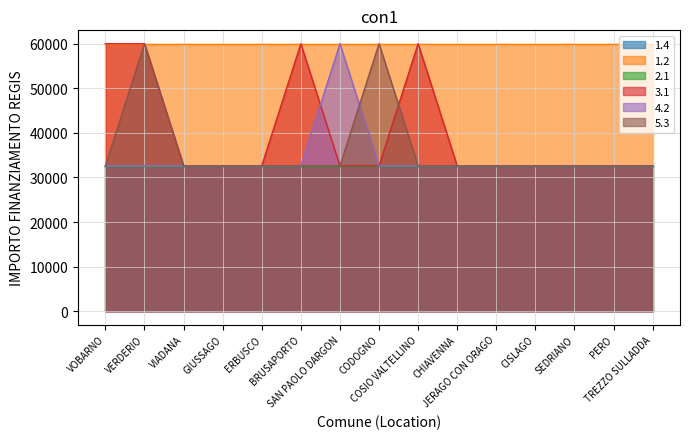

The value of 3.1 at COSIO VALTELLINO is 16853. True or false?

False